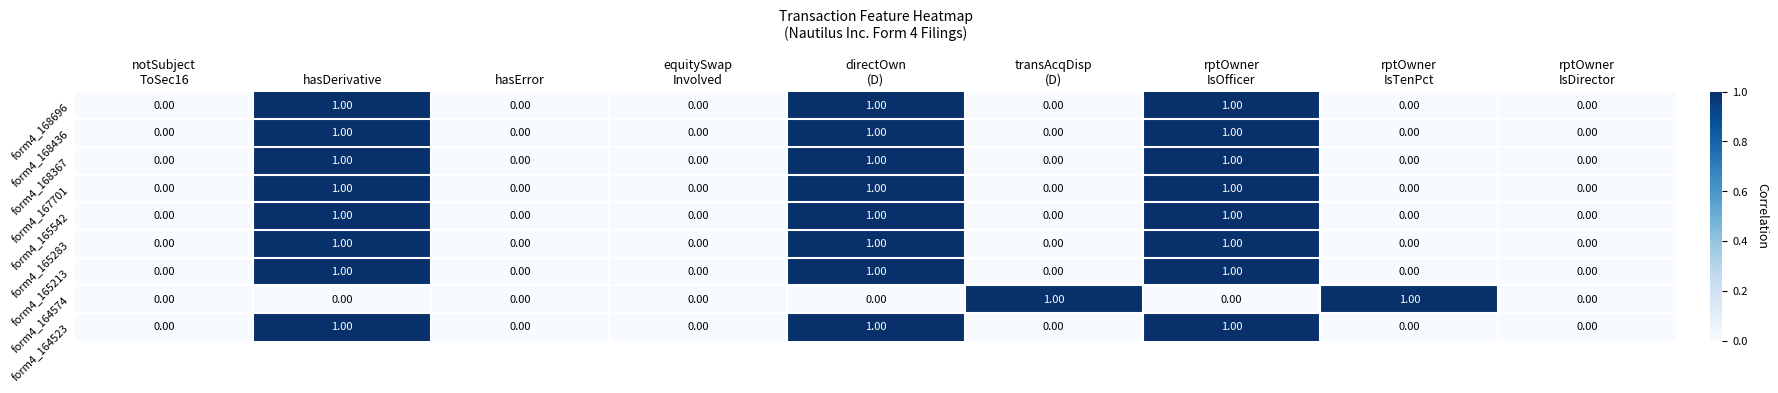

How many distinct data groups are displayed?

9